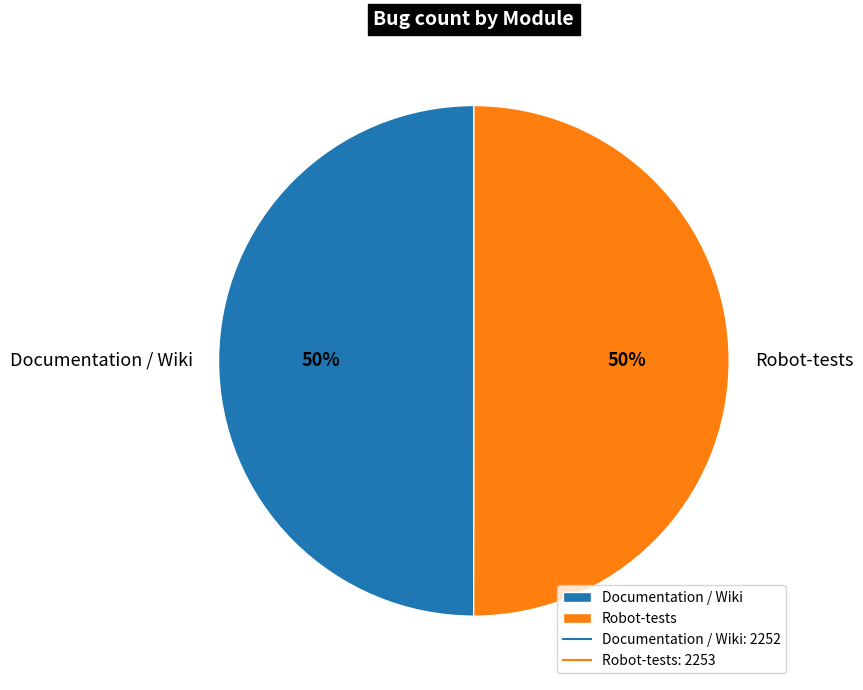

To the nearest percent, what is the average slice percentage?

50%